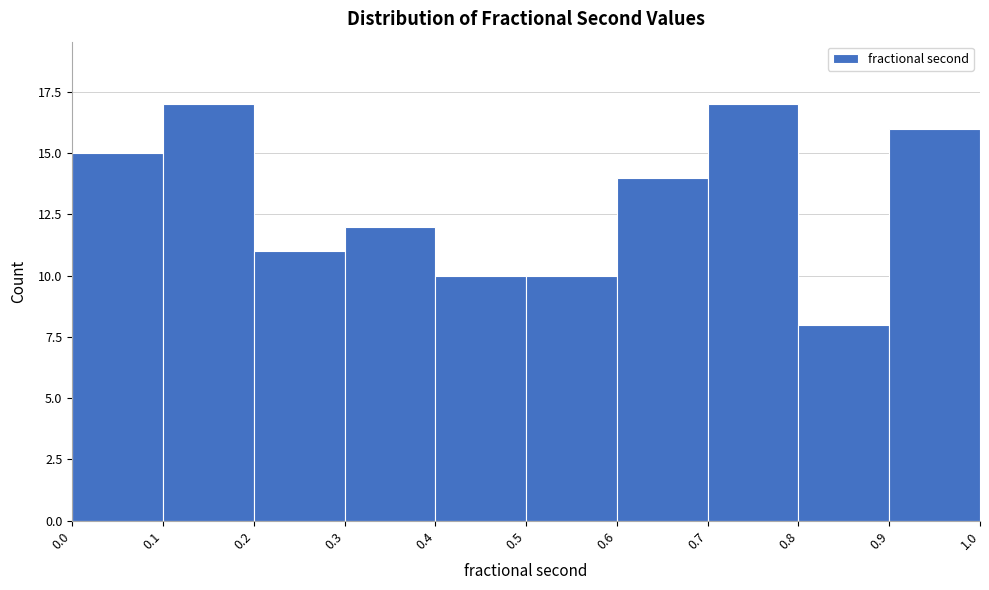

How tall is the bar that spans 0.8 to 0.9 on the x-axis? The values are not printed on the chart, so give them approximately, as read against the axis.

8